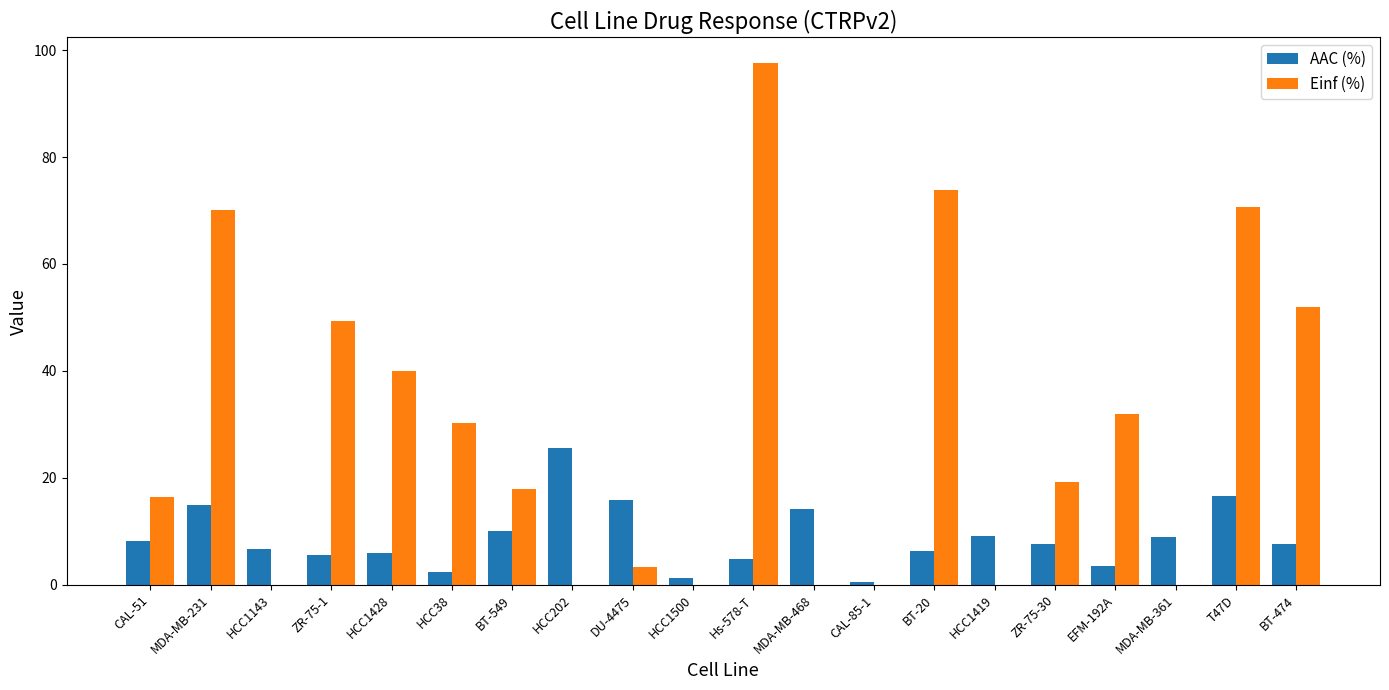

What is the highest value of the AAC (%) series?

25.6